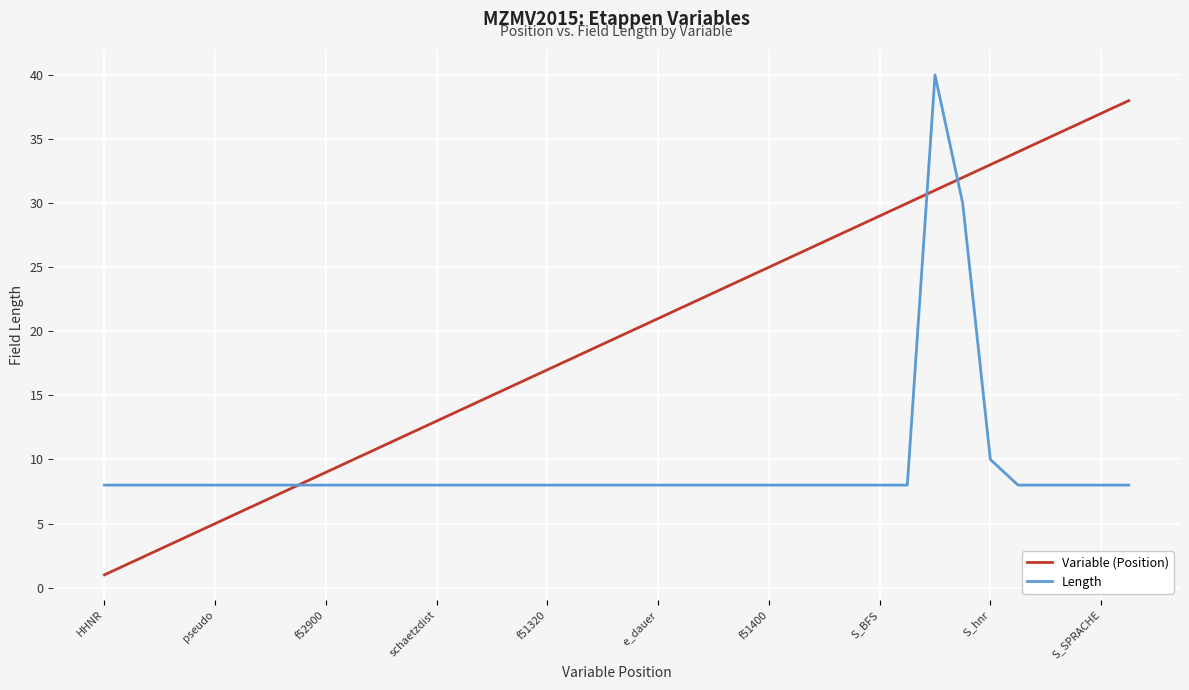

List the series in order of their peak value, highest first.

Length, Variable (Position)